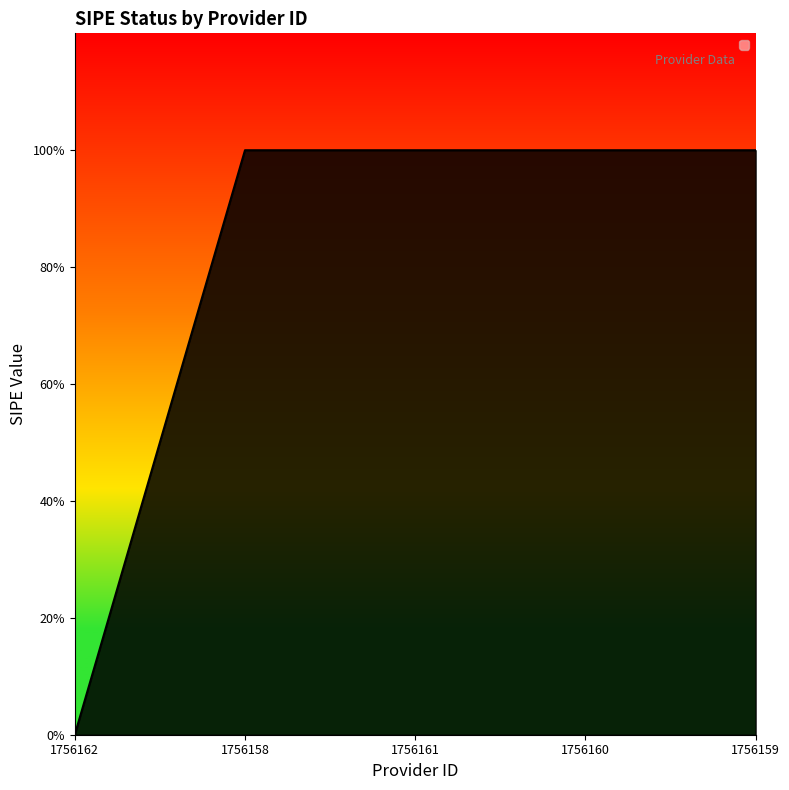

Does the chart display data point markers on the line(s)?

No